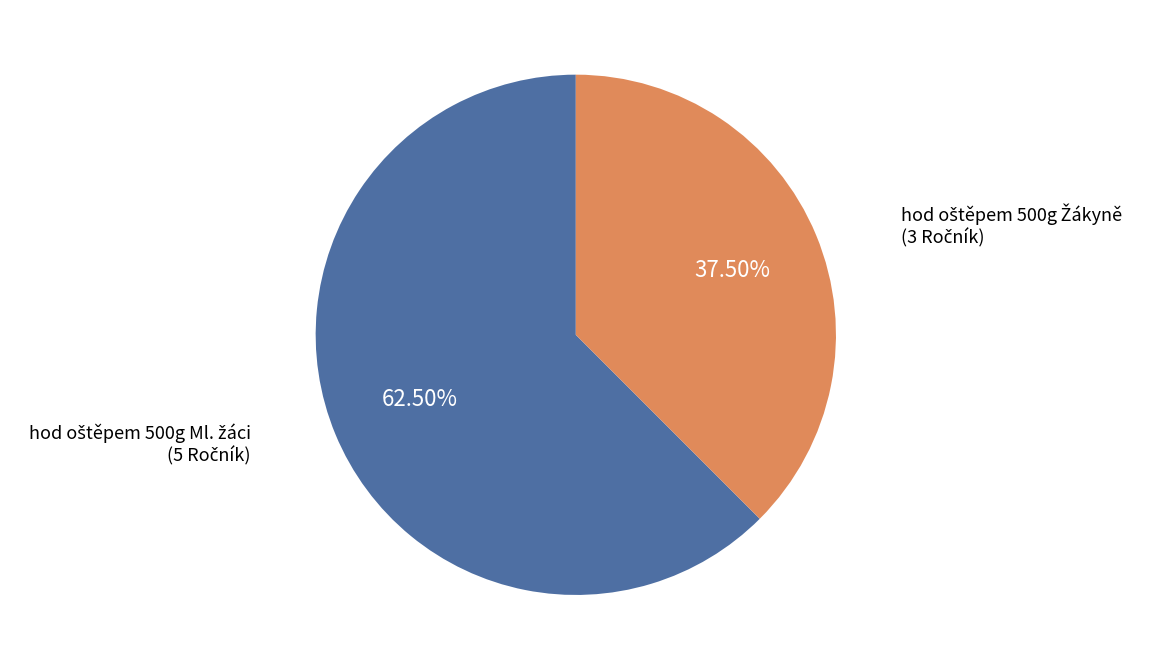

Is there a majority slice in this chart?

Yes